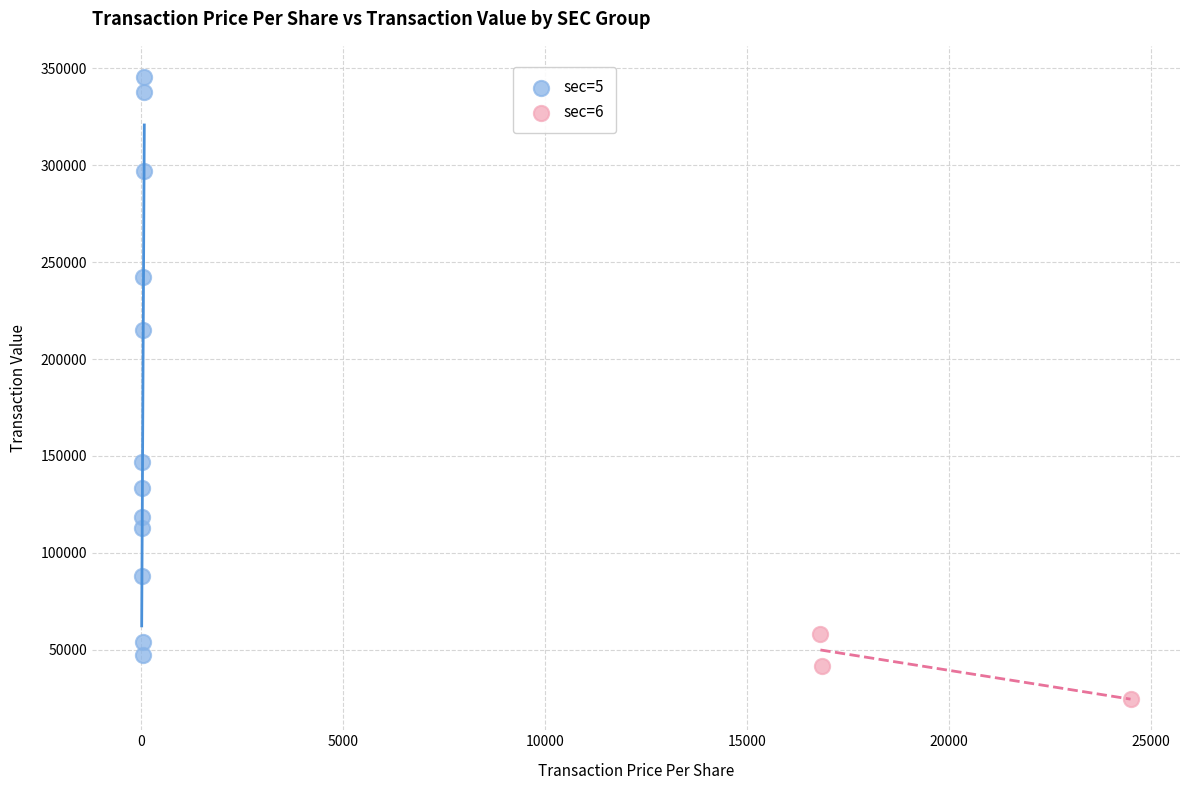

Which series has the widest spread of Y values?

sec=5